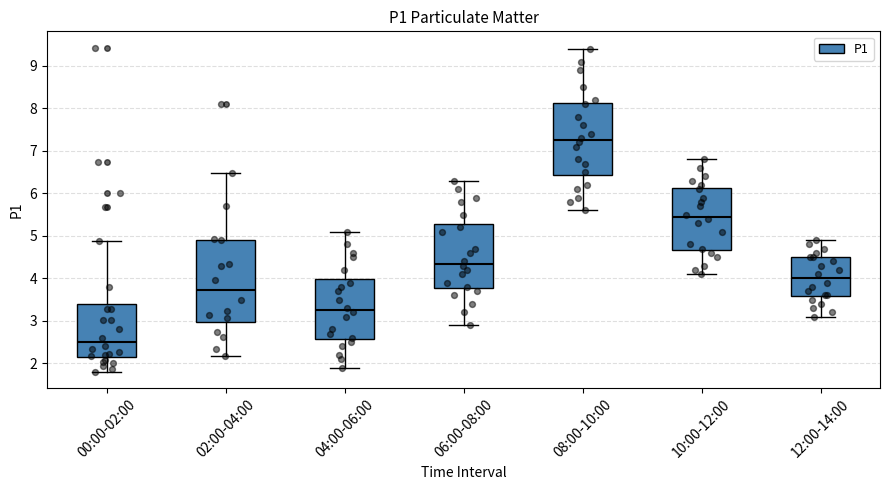

Which box's median line is the highest?

08:00-10:00